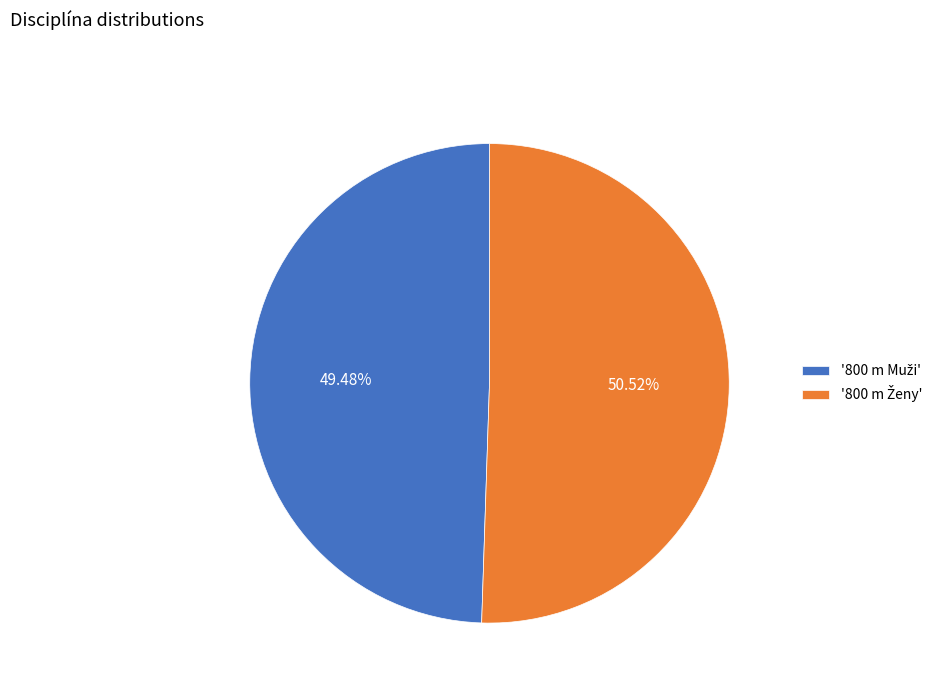

How many slices are in this pie chart?

2